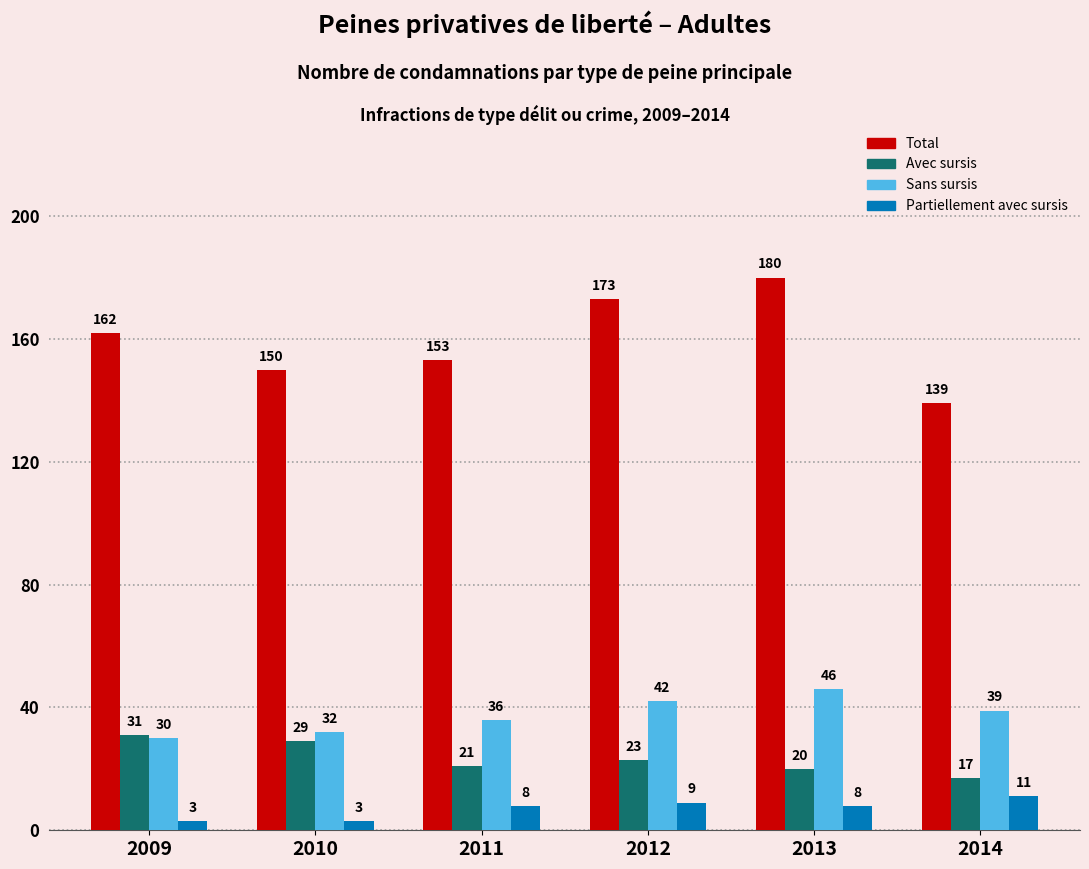

What is the maximum value for Sans sursis?

46